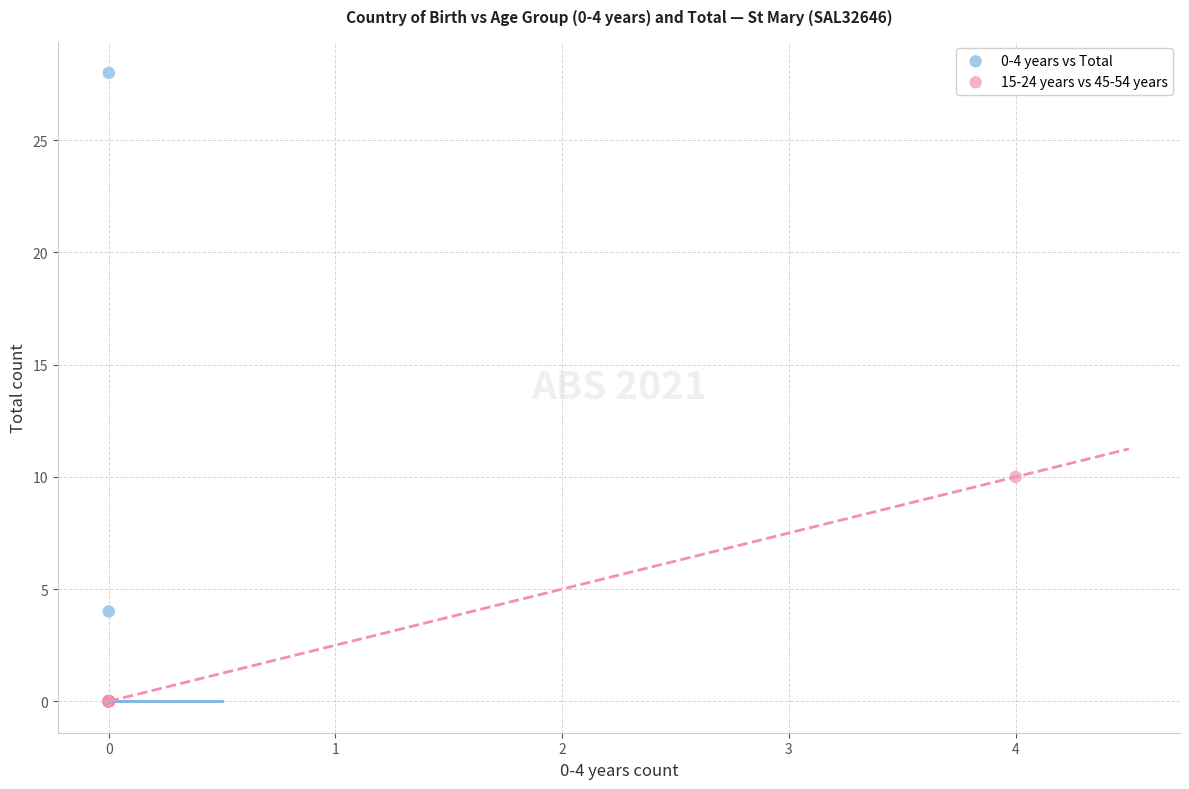

What are all the series names shown in the legend?

0-4 years vs Total, 15-24 years vs 45-54 years